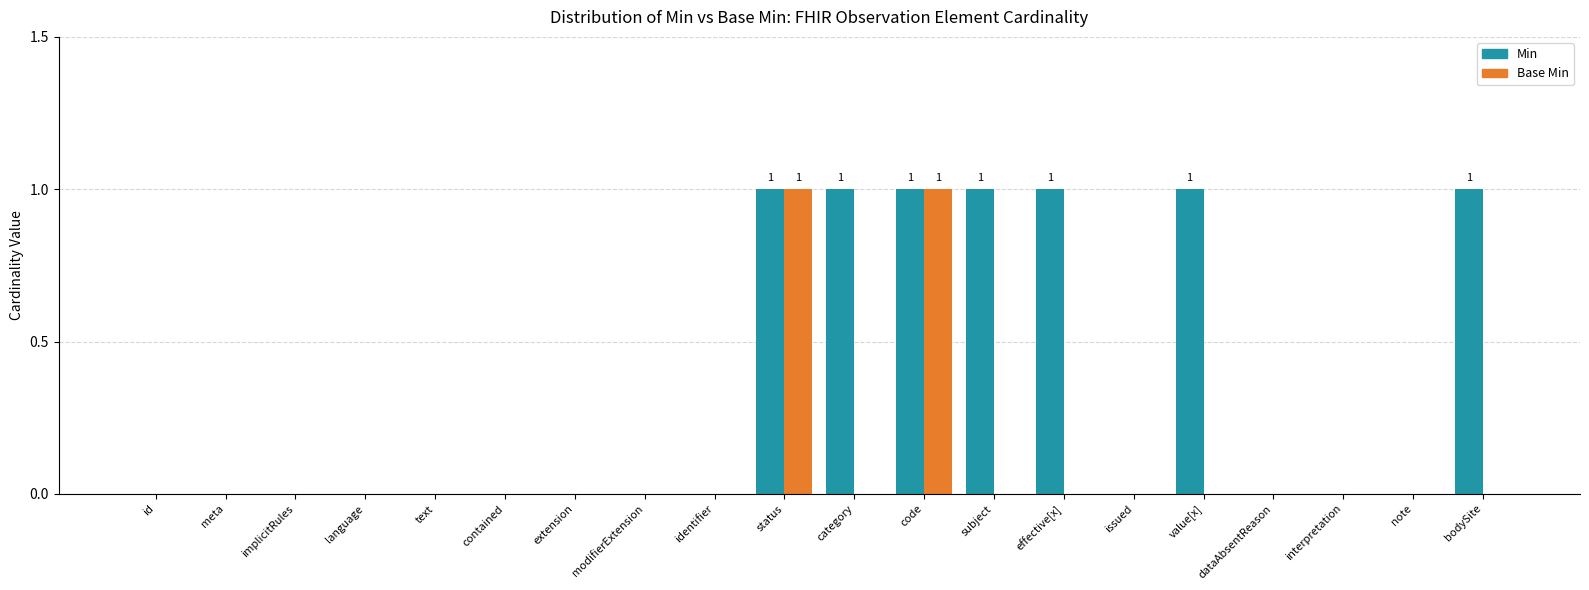

The value of Base Min at bodySite is 1. True or false?

False